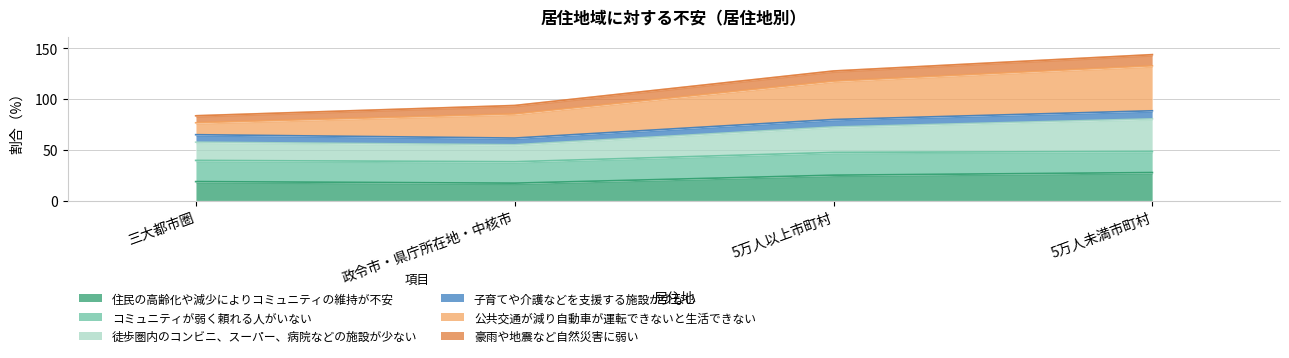

What is the difference between the 徒歩圏内のコンビニ、スーパー、病院などの施設が少ない values at 三大都市圏 and 5万人未満市町村?

23.5